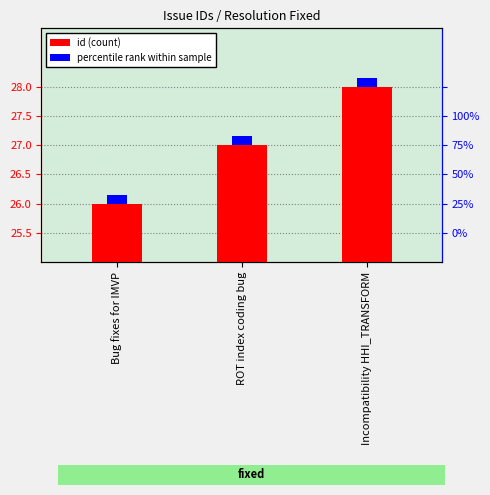

What is the sum of all values?

81